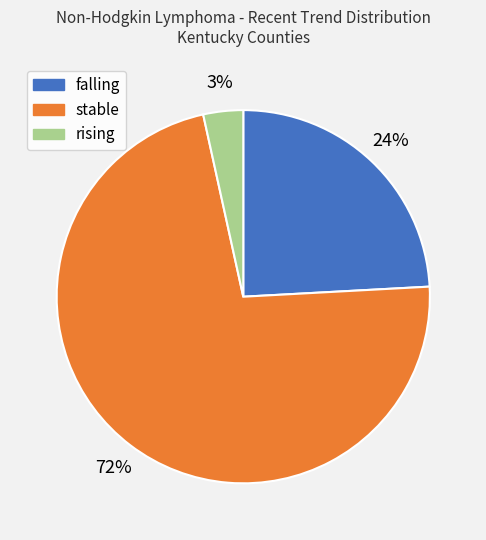

What percentage is the falling slice, to the nearest percent?

24%